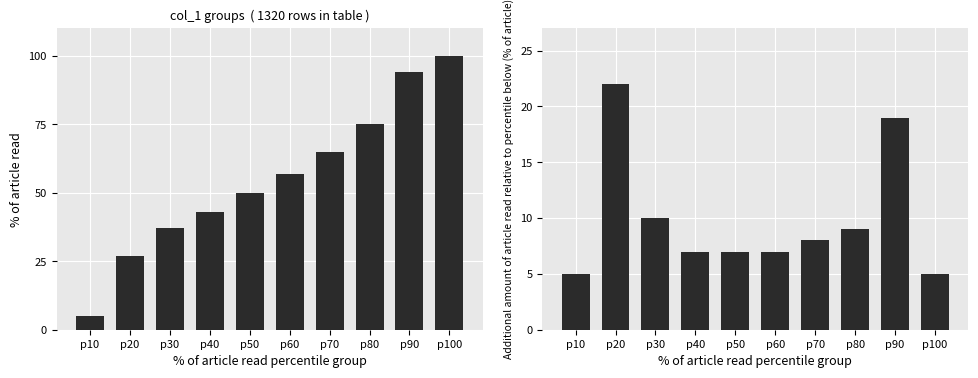

At how many categories does at least one series exceed 27?

8